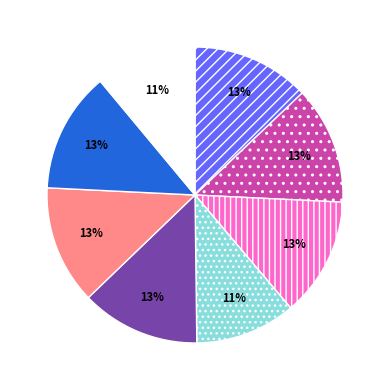

To the nearest percent, what is the average slice percentage?

12%